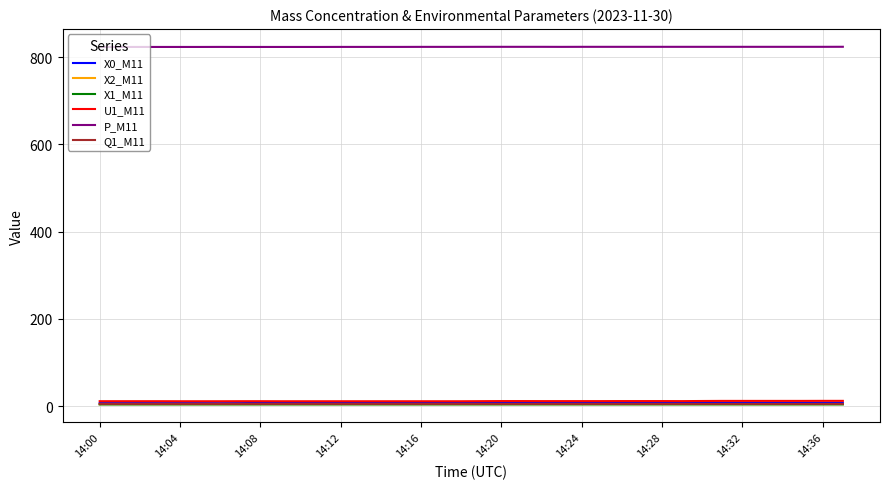

What is the highest value of the P_M11 series?

823.8